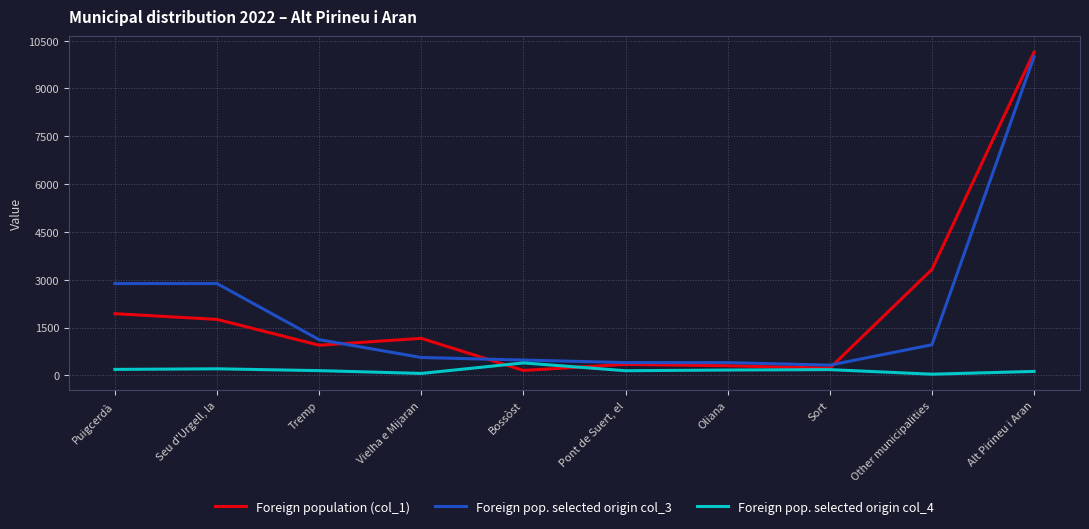

What is the sum of the Foreign pop. selected origin col_4 values at Bossòst and Puigcerdà?

576